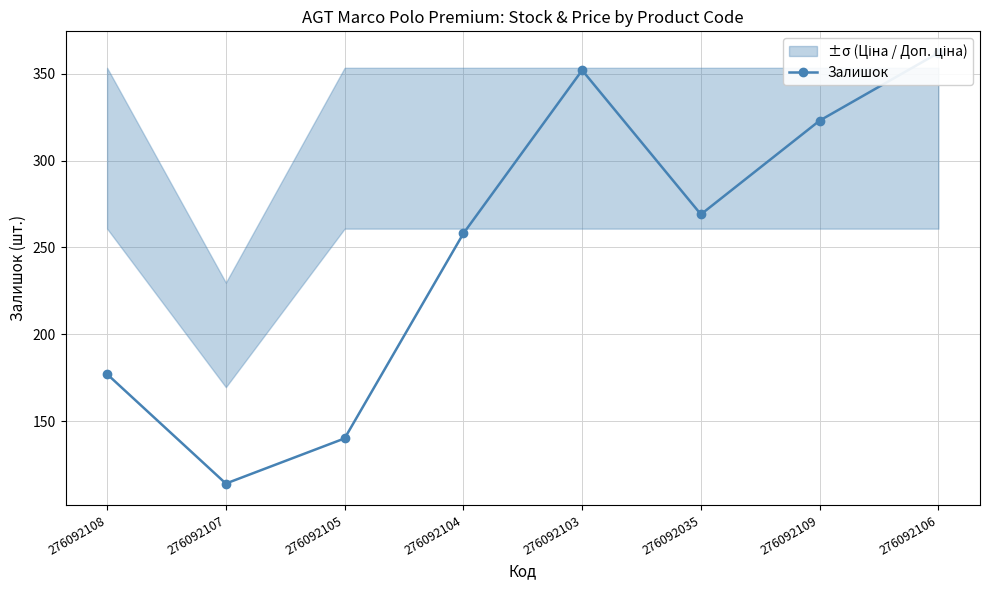

List the labels in order of value, smallest first.

276092107, 276092105, 276092108, 276092104, 276092035, 276092109, 276092103, 276092106